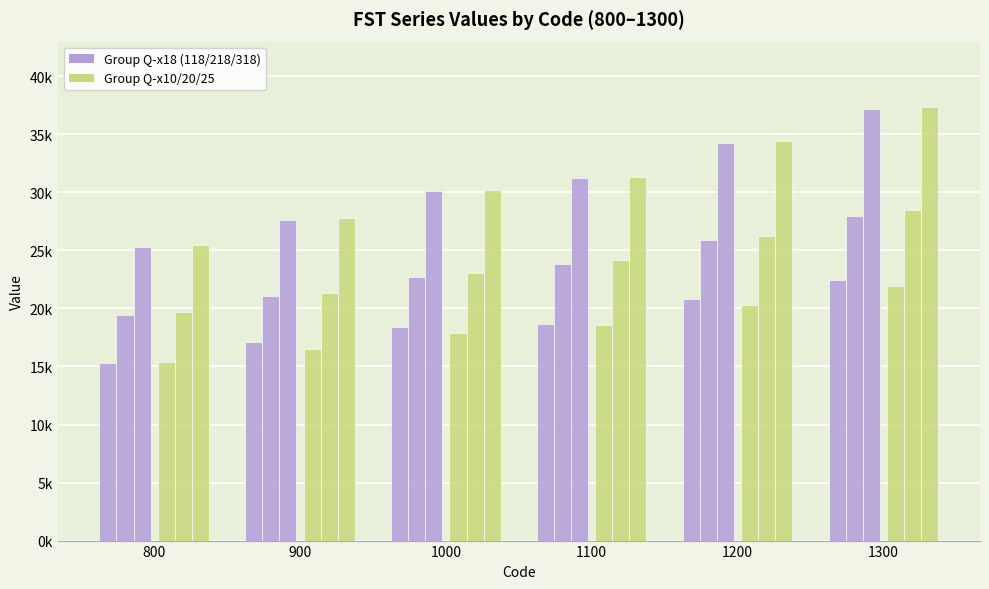

How many values in the FST-Q-510 series are below 18562?

3